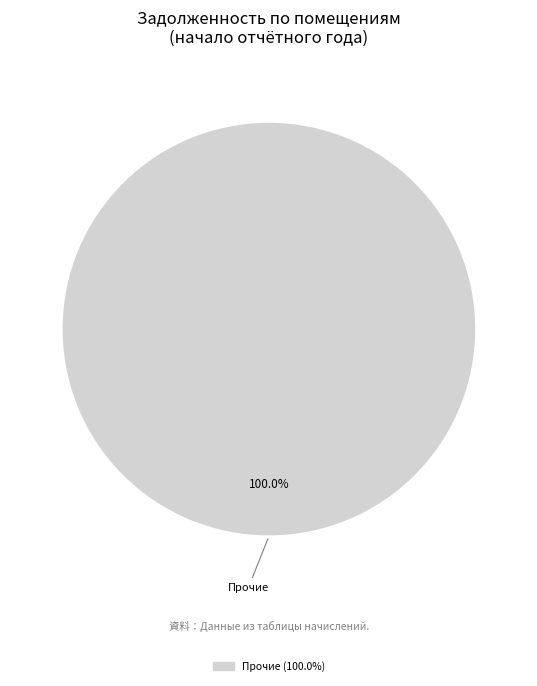

How many segments does this pie chart have?

1